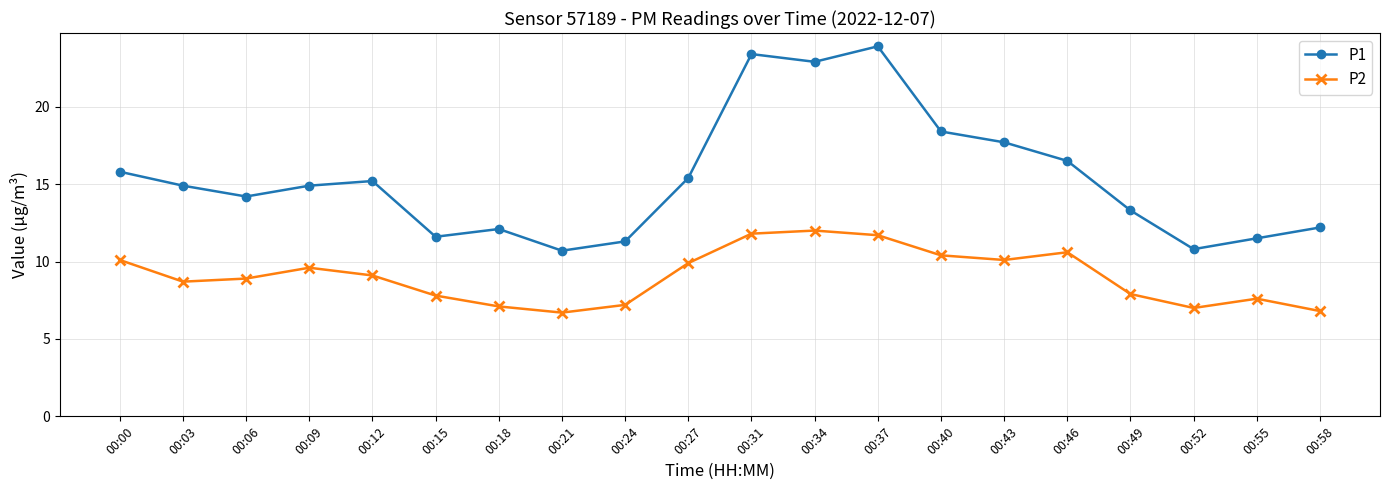

Reading left to right, extract all data points from this chart.

P1: 15.8	14.9	14.2	14.9	15.2	11.6	12.1	10.7	11.3	15.4	23.4	22.9	23.9	18.4	17.7	16.5	13.3	10.8	11.5	12.2
P2: 10.1	8.7	8.9	9.6	9.1	7.8	7.1	6.7	7.2	9.9	11.8	12.0	11.7	10.4	10.1	10.6	7.9	7.0	7.6	6.8